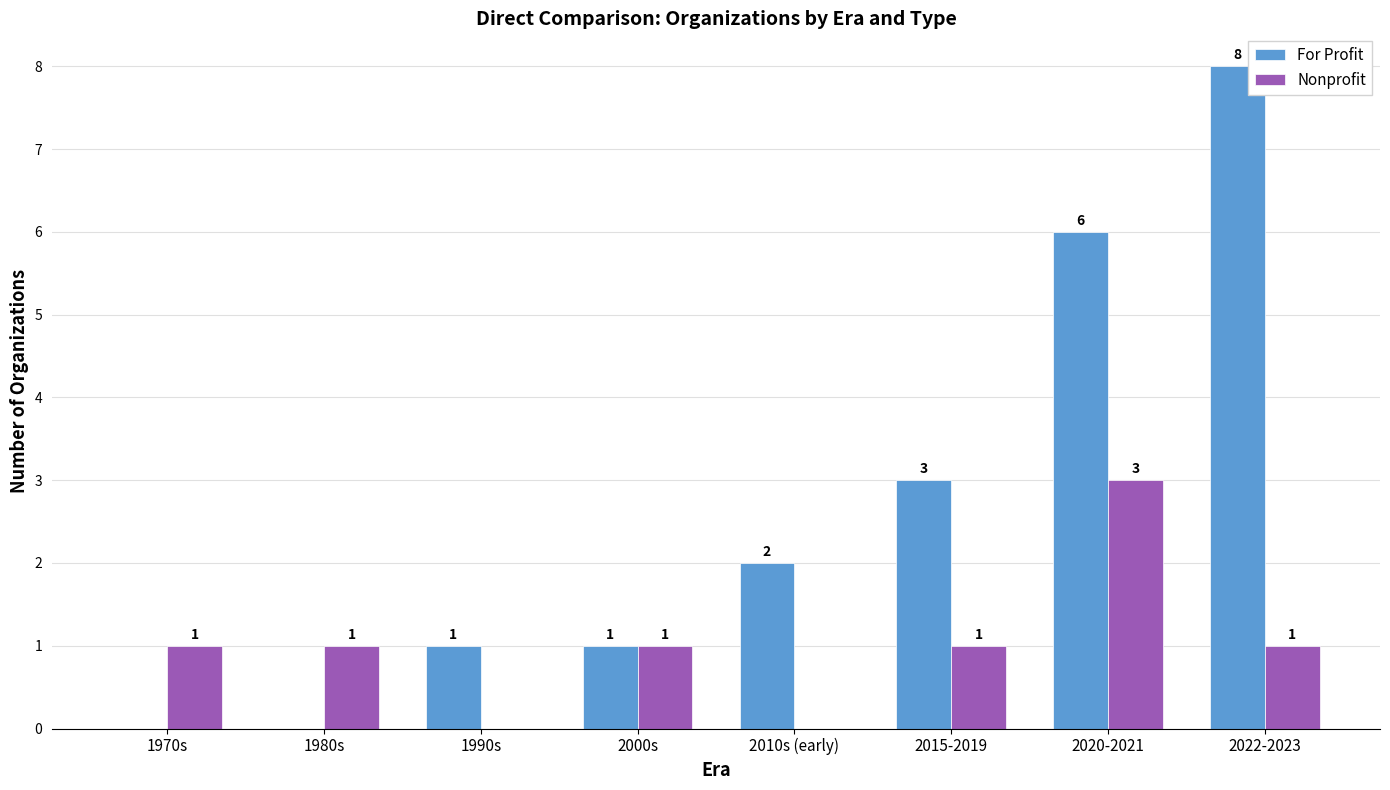

Is the value of For Profit at 2010s (early) greater than the value of Nonprofit at 1990s?

Yes